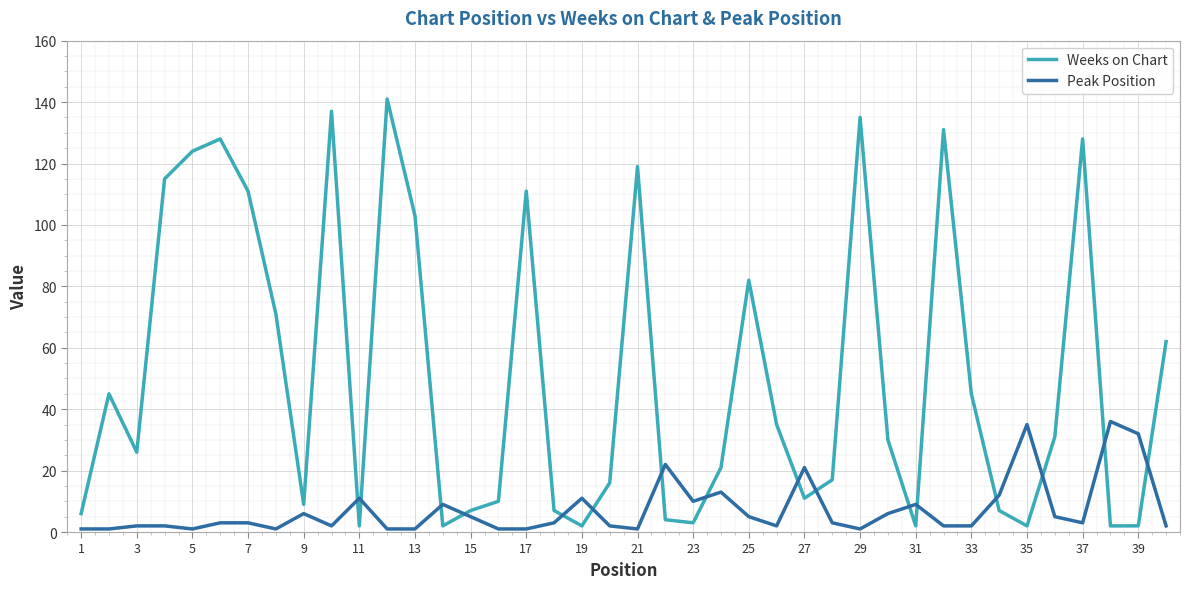

After their last crossing, which series has the higher values: Weeks on Chart or Peak Position?

Weeks on Chart